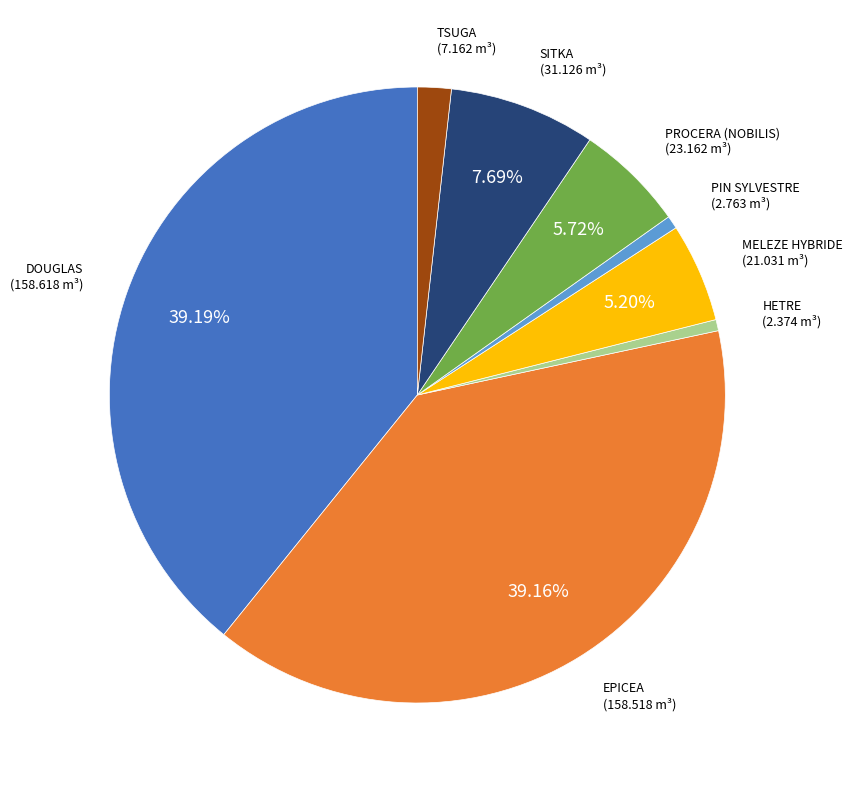

Does any single category account for the majority?

No